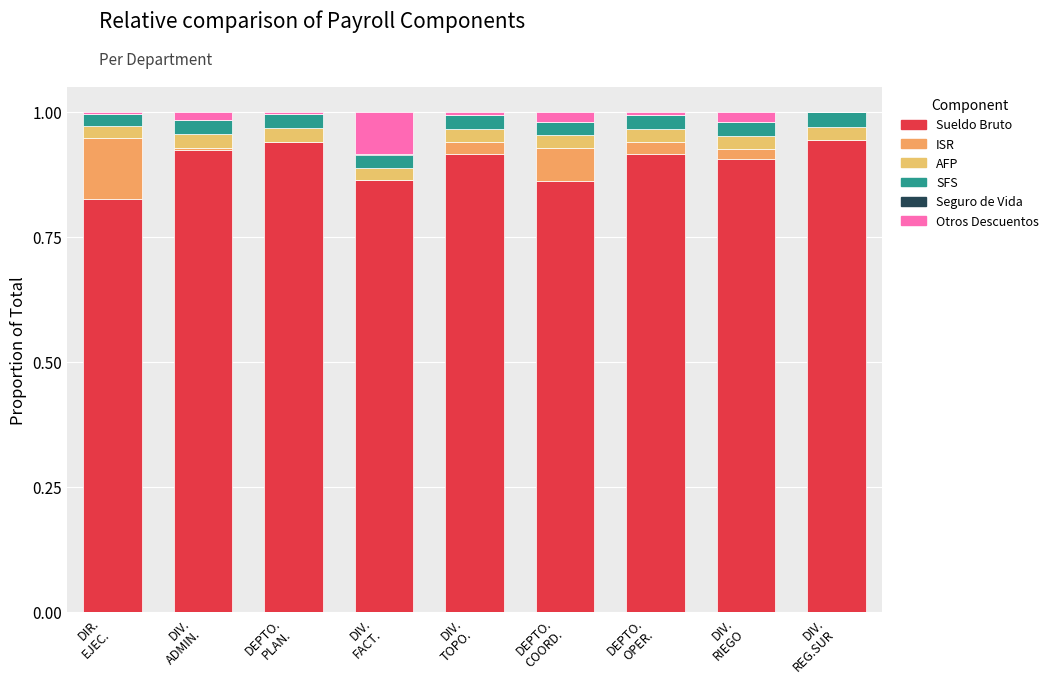

Are the bars horizontal?

No